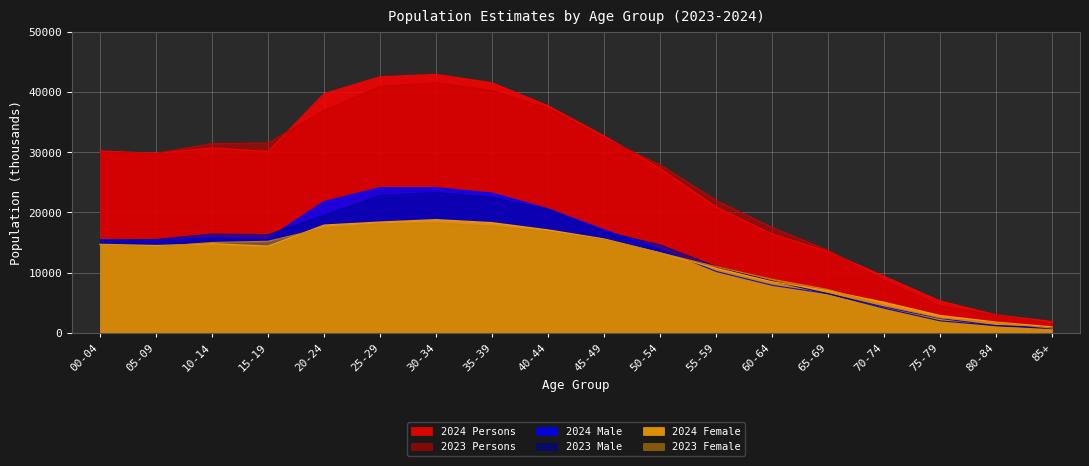

Is the value of 2024 Female at 45-49 greater than the value of 2023 Persons at 05-09?

No